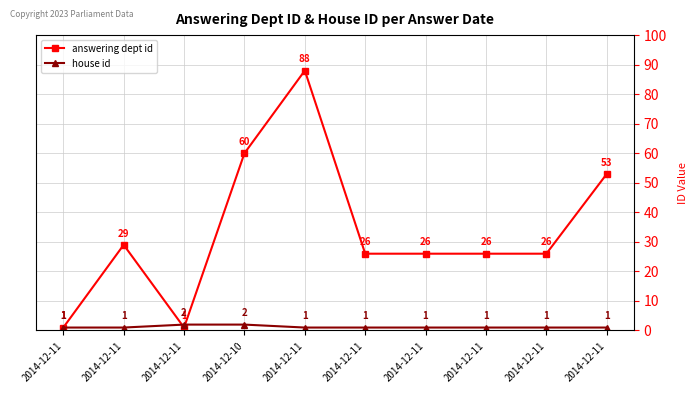

Which category has the lowest value in the house id series?

2014-12-11